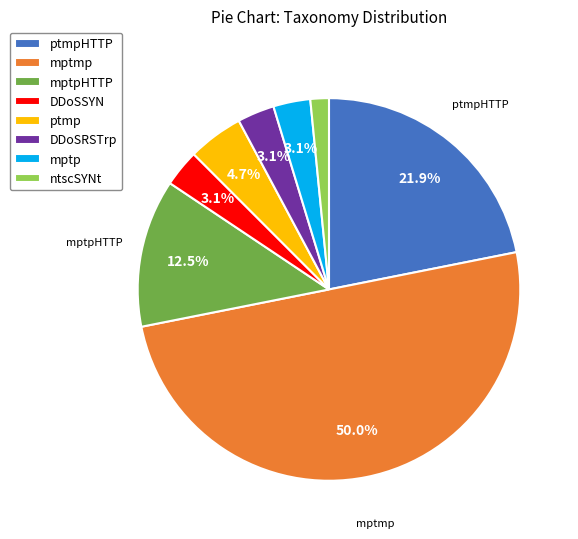

To the nearest percent, what is the difference between the largest and smallest slice percentages?

48%